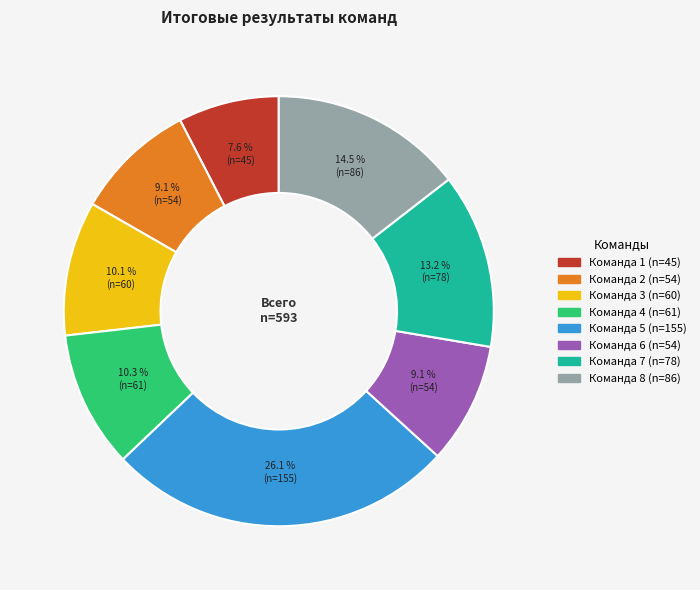

To the nearest percent, what percentage of the pie is Команда 3?

10%